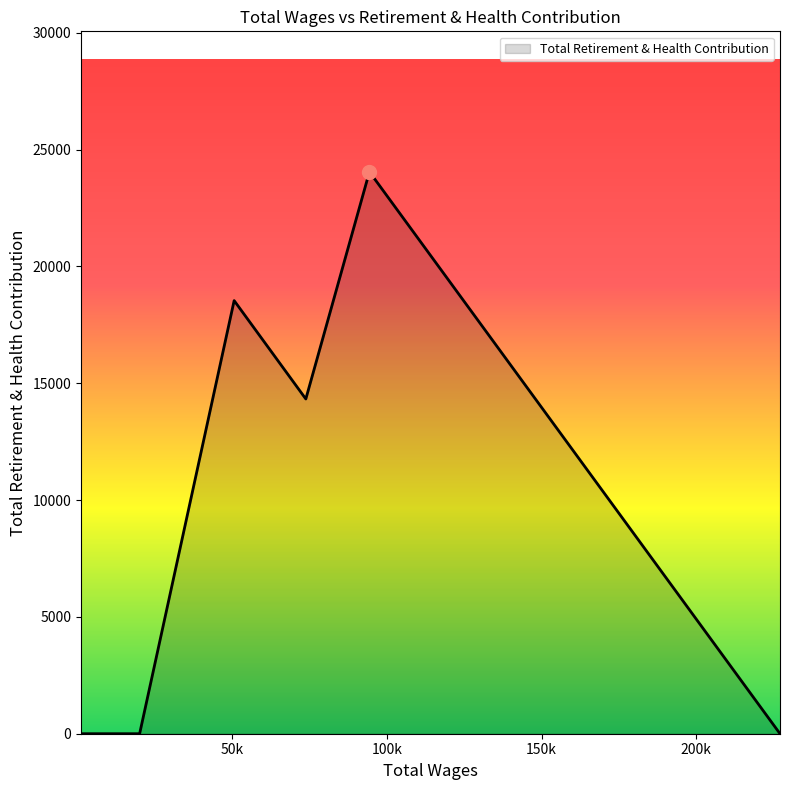

What is the maximum value shown in the chart?

24053